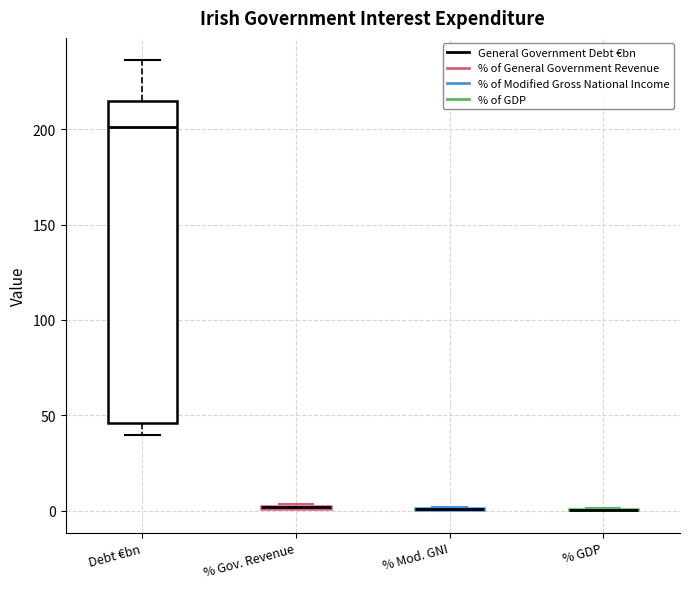

Which box is the tallest, from its lower edge to its upper edge?

Debt €bn